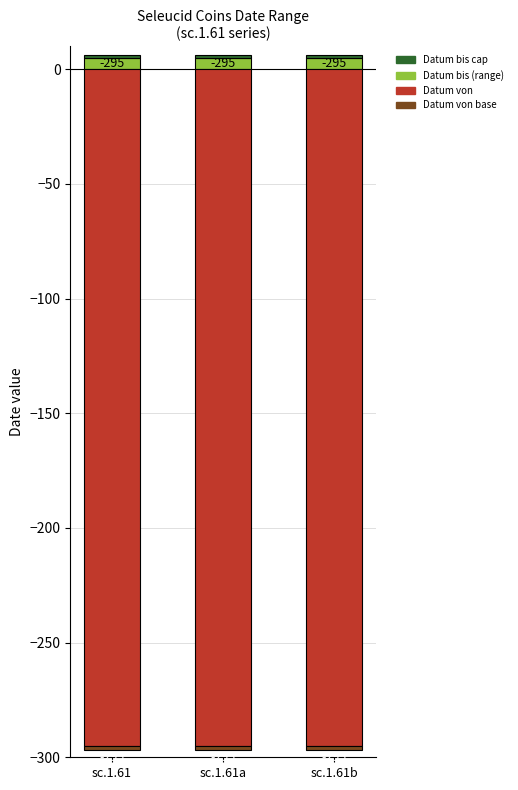

Reading left to right, transcribe all the data shown in this chart.

Datum bis (range): 5	5	5
Datum bis cap: 1	1	1
Datum von: -295	-295	-295
Datum von base: -2	-2	-2